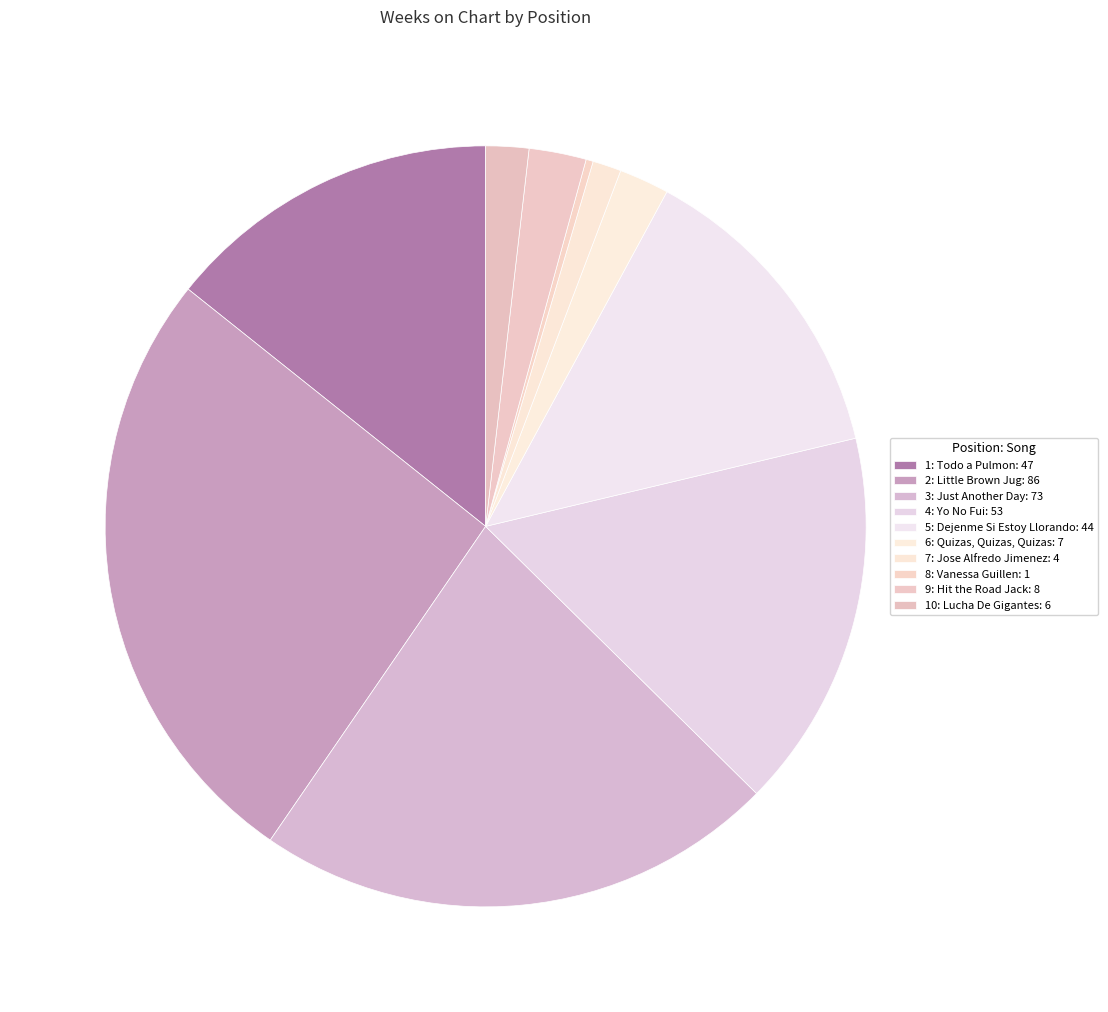

How many slices are in this pie chart?

10